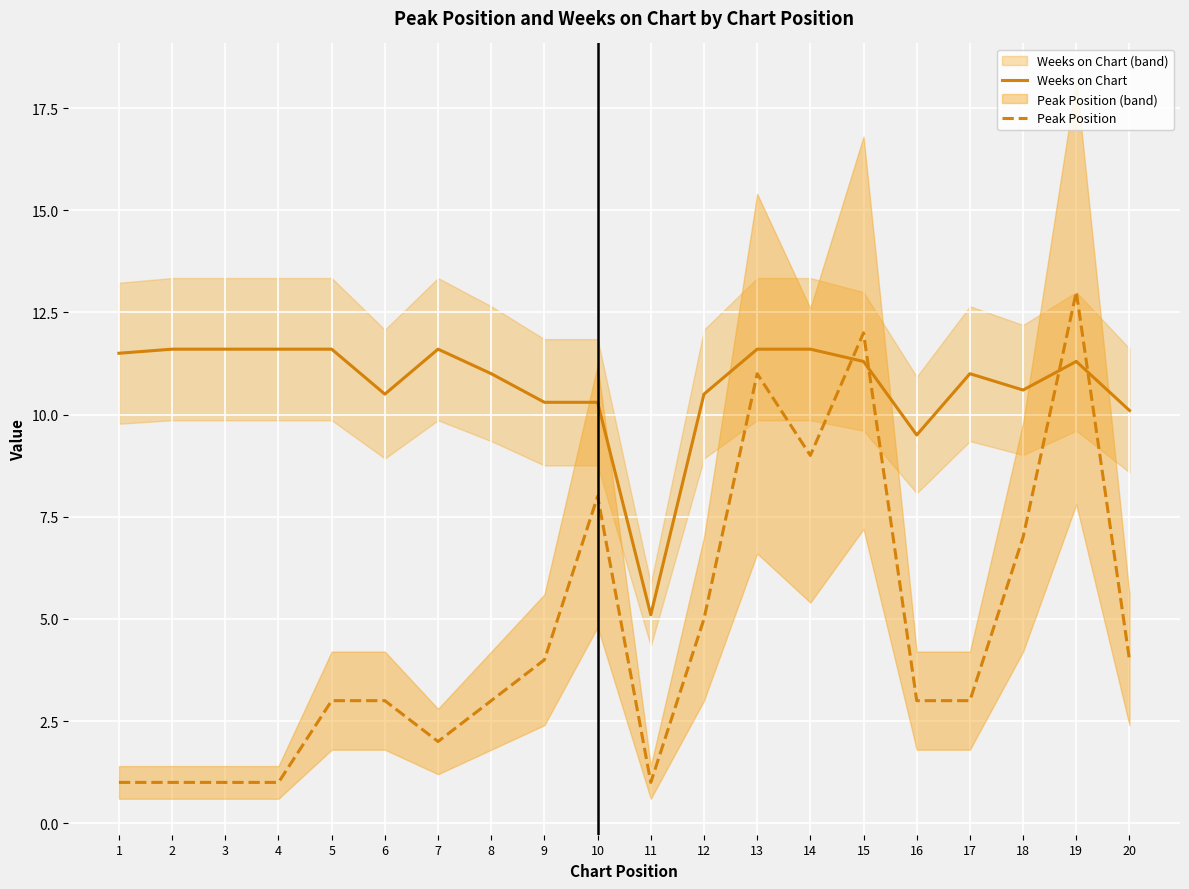

Reading right to left, extract all data points from this chart.

Weeks on Chart: 20=10.1	19=11.3	18=10.6	17=11.0	16=9.5	15=11.3	14=11.6	13=11.6	12=10.5	11=5.1	10=10.3	9=10.3	8=11.0	7=11.6	6=10.5	5=11.6	4=11.6	3=11.6	2=11.6	1=11.5
Peak Position: 20=4.0	19=13.0	18=7.0	17=3.0	16=3.0	15=12.0	14=9.0	13=11.0	12=5.0	11=1.0	10=8.0	9=4.0	8=3.0	7=2.0	6=3.0	5=3.0	4=1.0	3=1.0	2=1.0	1=1.0